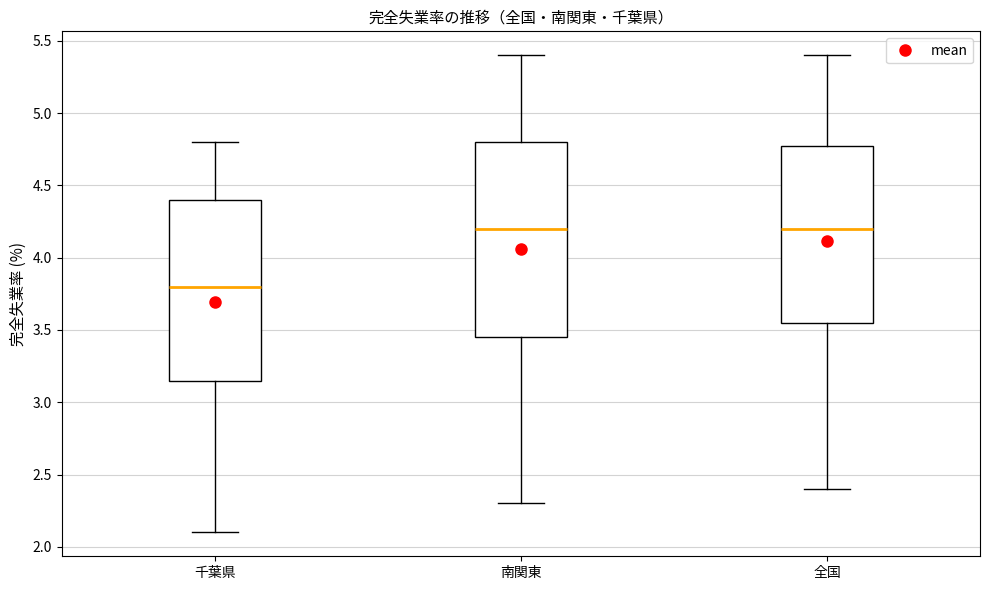

Which box has the lowest median line?

千葉県